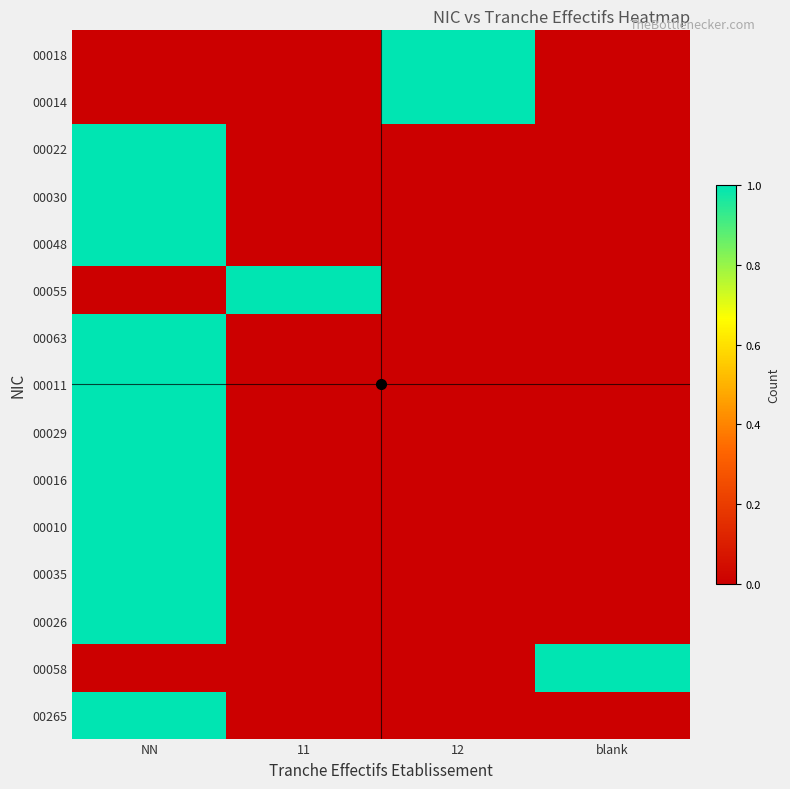

What is the greatest value displayed?

1